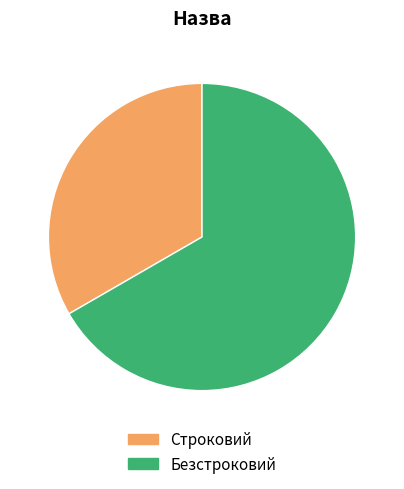

Rank the categories by value from highest to lowest.

Безстроковий, Строковий